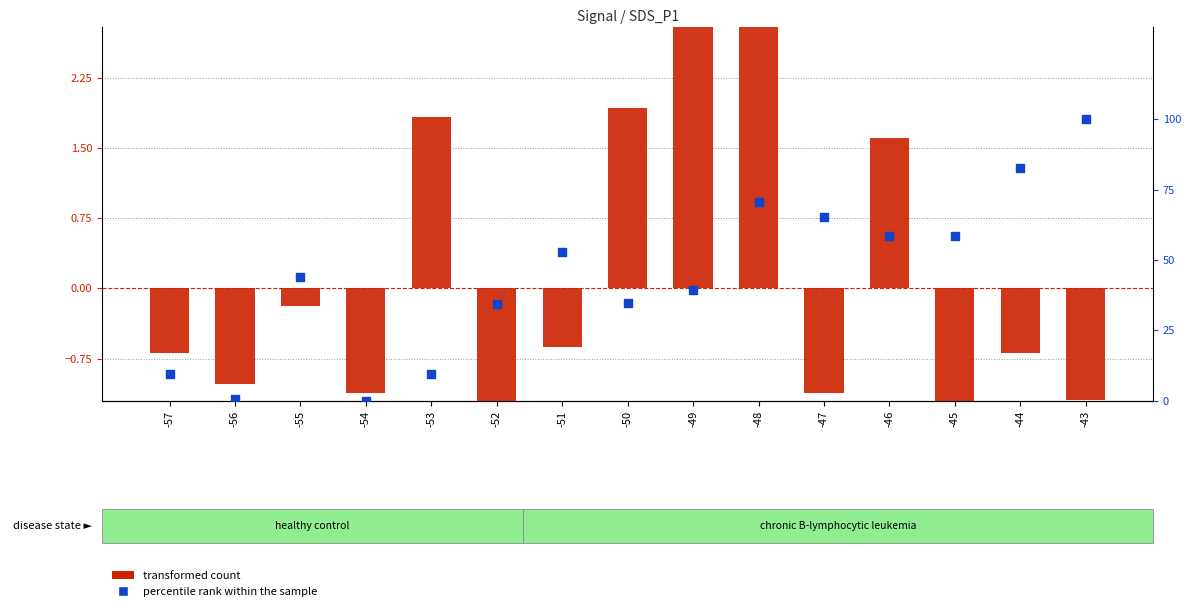

Is the value of percentile rank within the sample at -52 greater than the value of transformed count at -45?

Yes